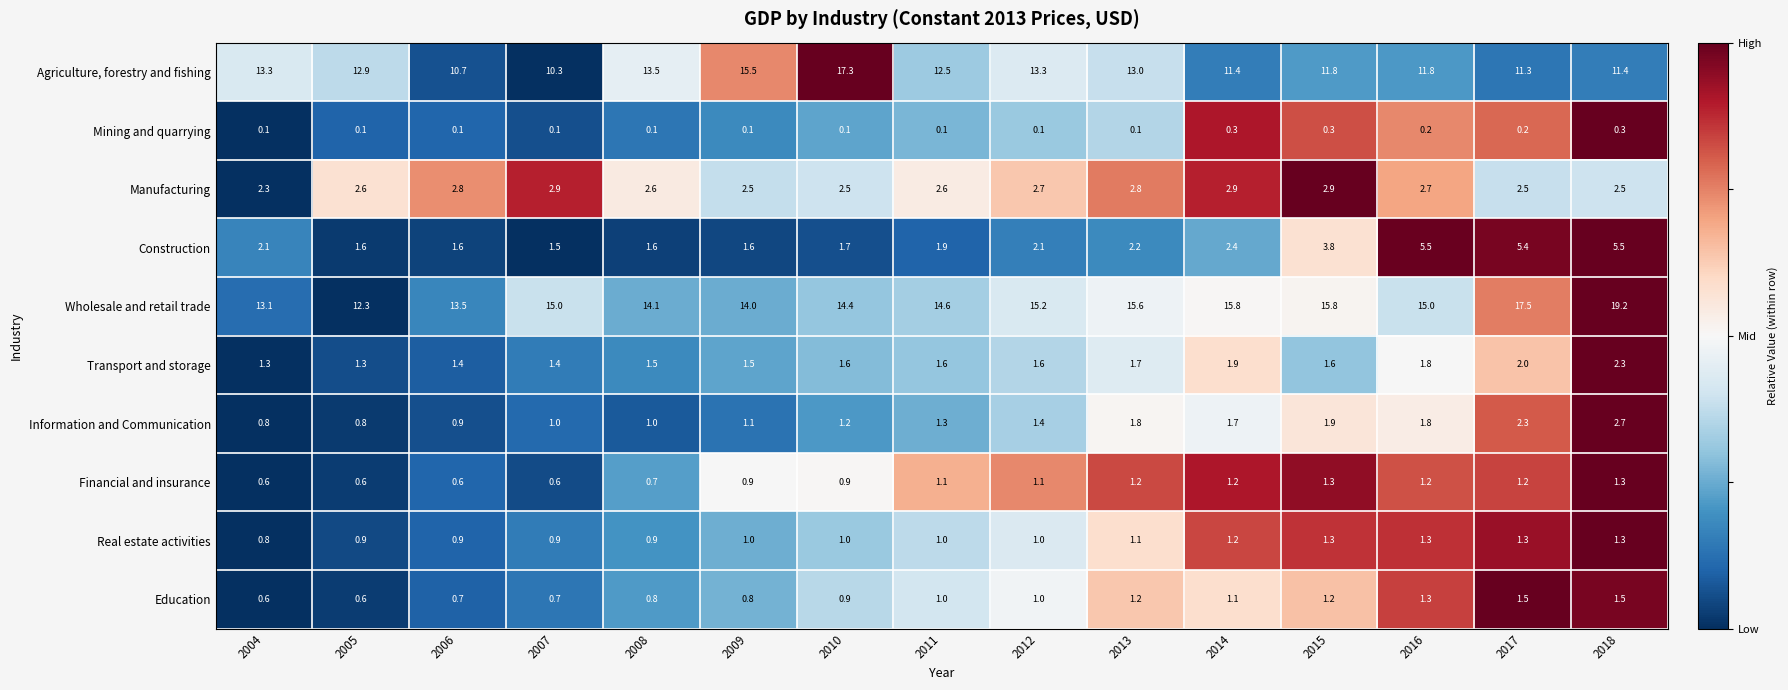

How many values in the Financial and insurance series are below 1?

7